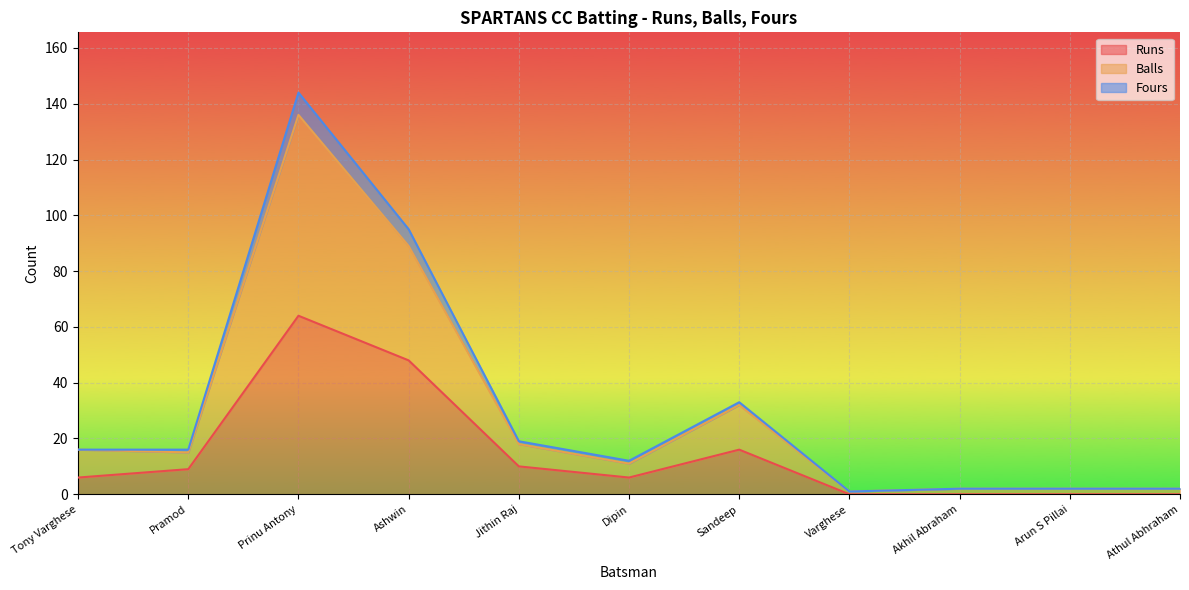

What is the label of the 7th point from the left?

Sandeep